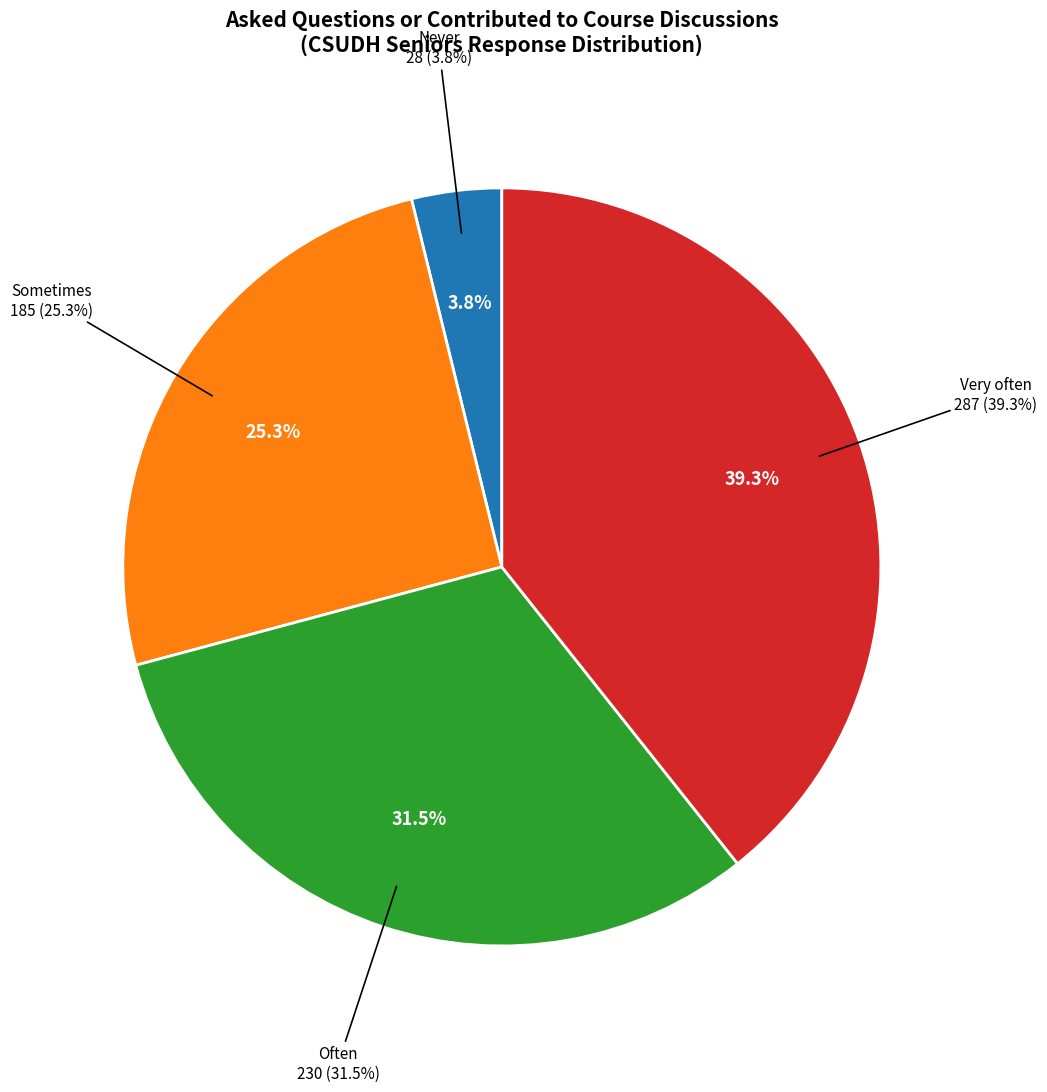

Between Often and Very often, which is larger?

Very often